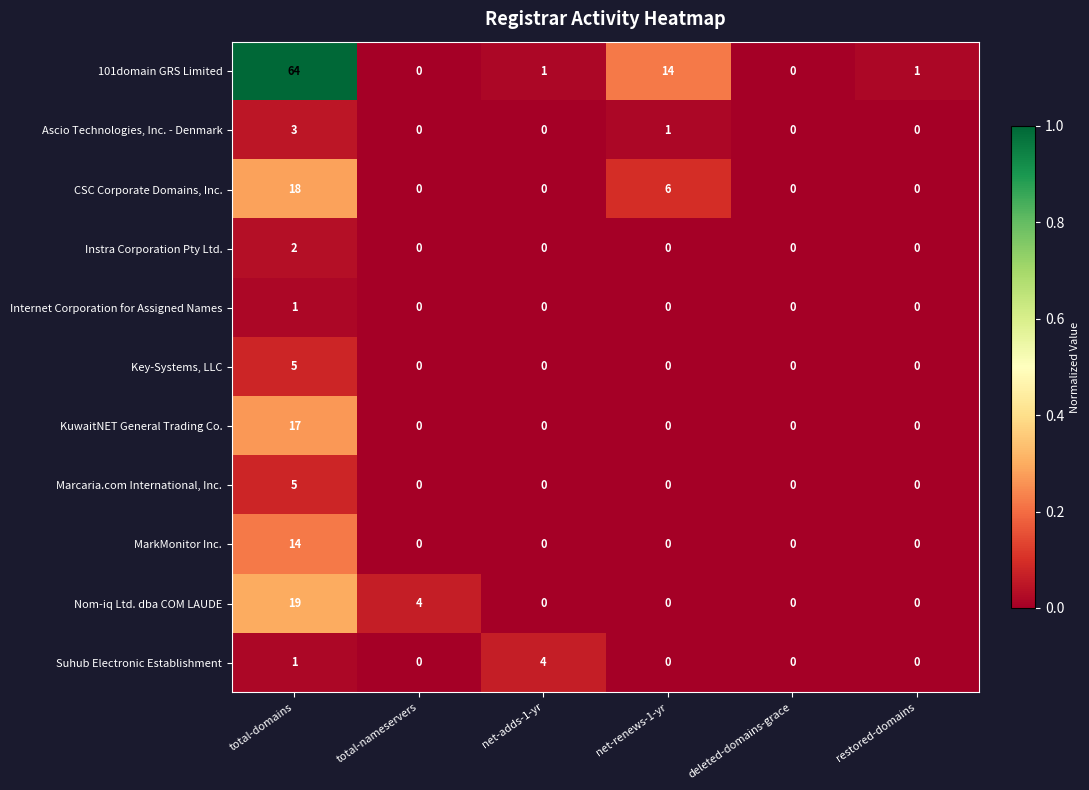

The value of Nom-iq Ltd. dba COM LAUDE at total-nameservers is 4. True or false?

True